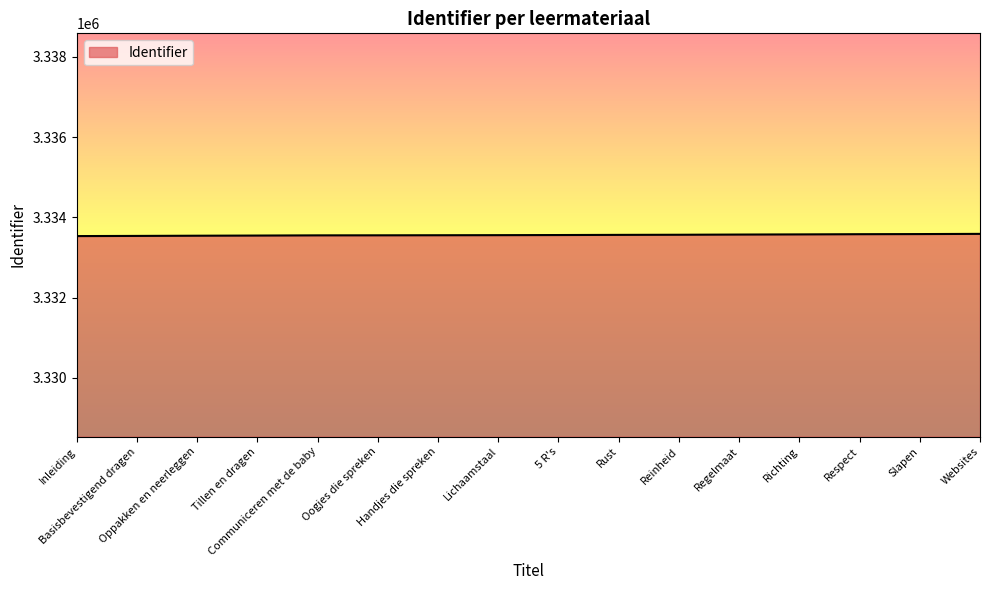

What is the sum of the values at Websites and Basisbevestigend dragen?

6667129